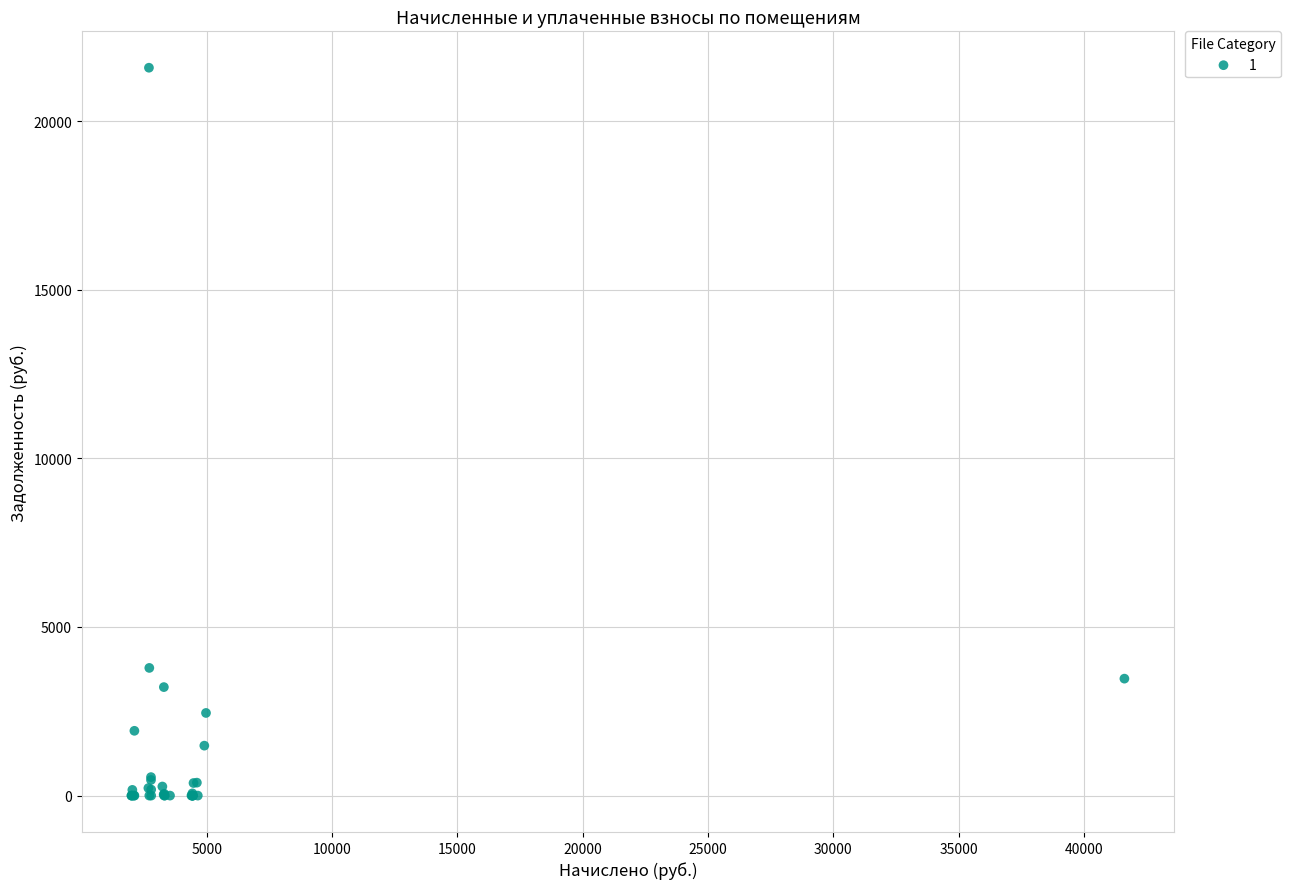

What Y value in the scatter plot is closest to 10790?

3785.6